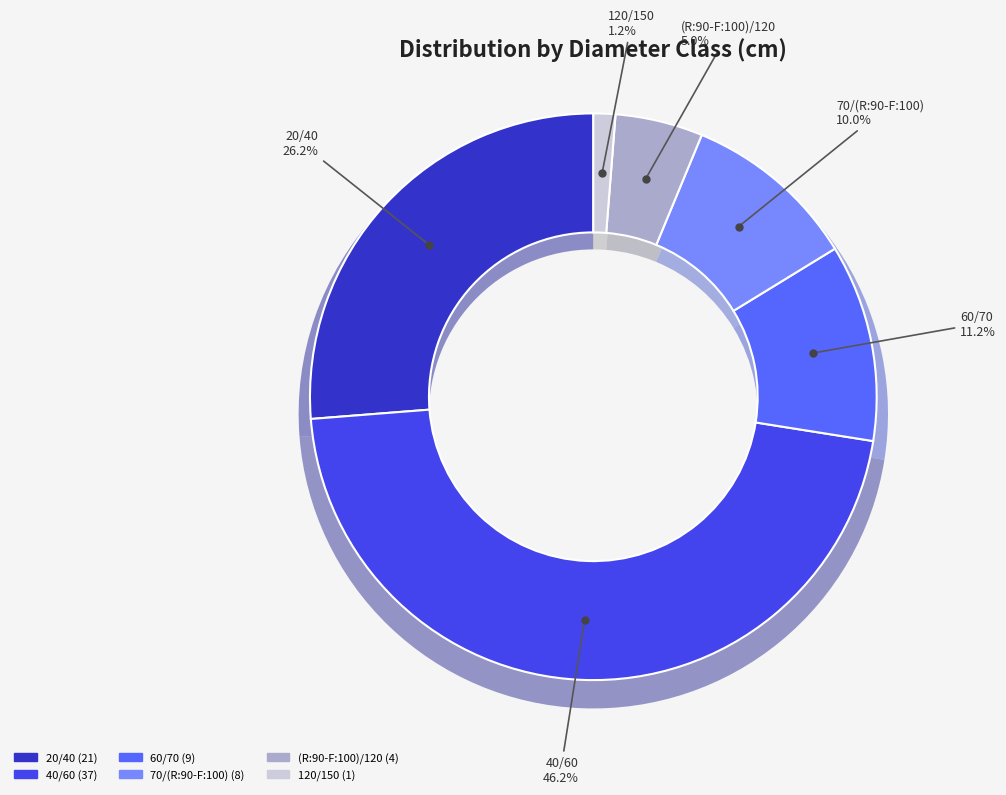

How much of the chart is everything except 70/(R:90-F:100)?

90.0%